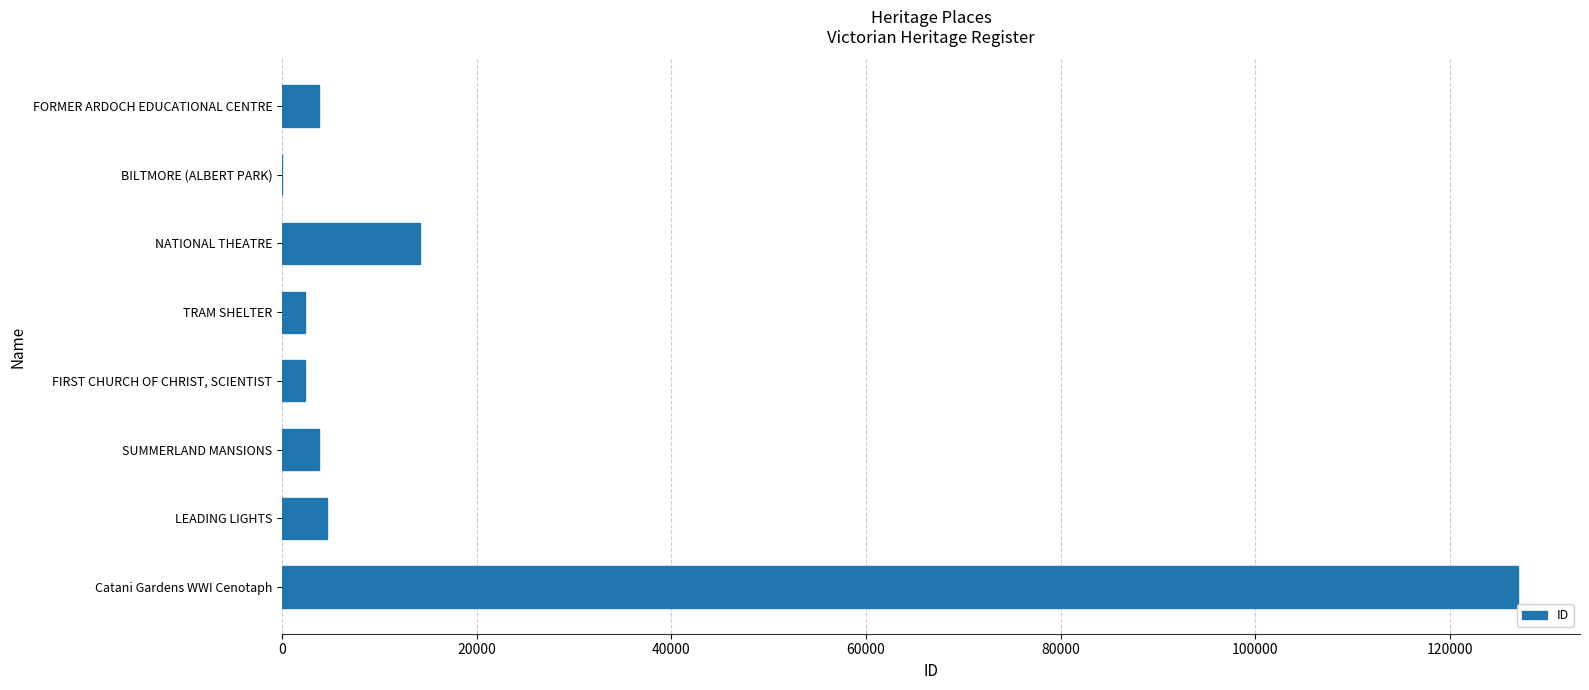

True or false: the data shows 14130 at NATIONAL THEATRE.

True